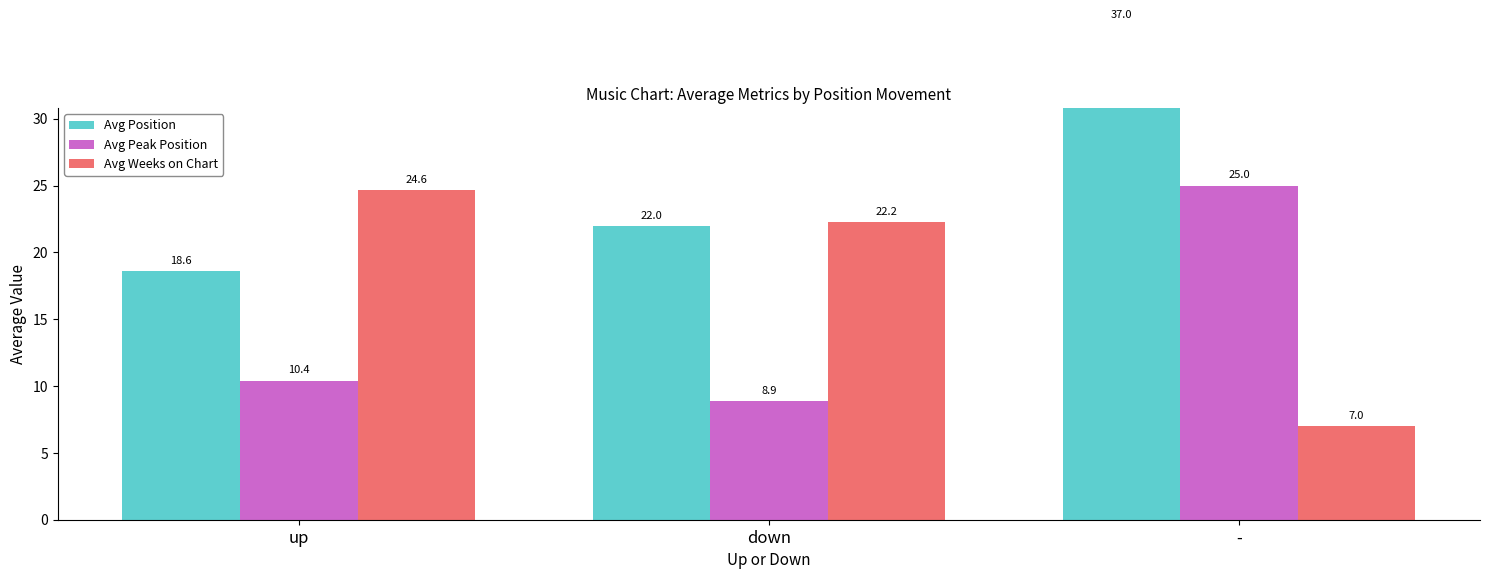

At down, list the series in order from smallest to largest.

Avg Peak Position, Avg Position, Avg Weeks on Chart